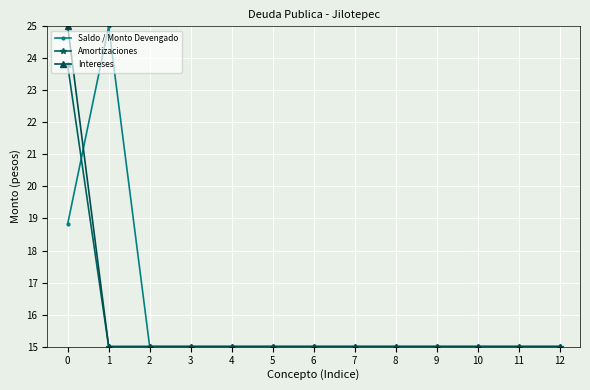

How many Intereses values are between 15 and 16?

12